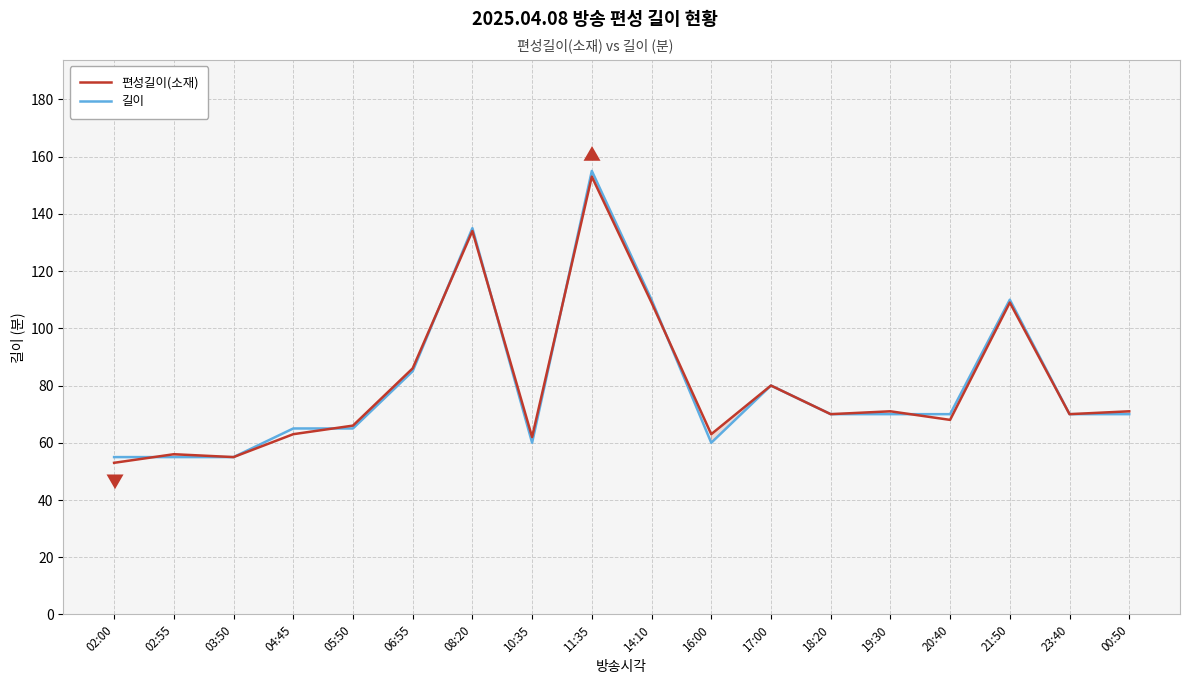

Where do 편성길이(소재) and 길이 first cross each other?

02:00 and 02:55